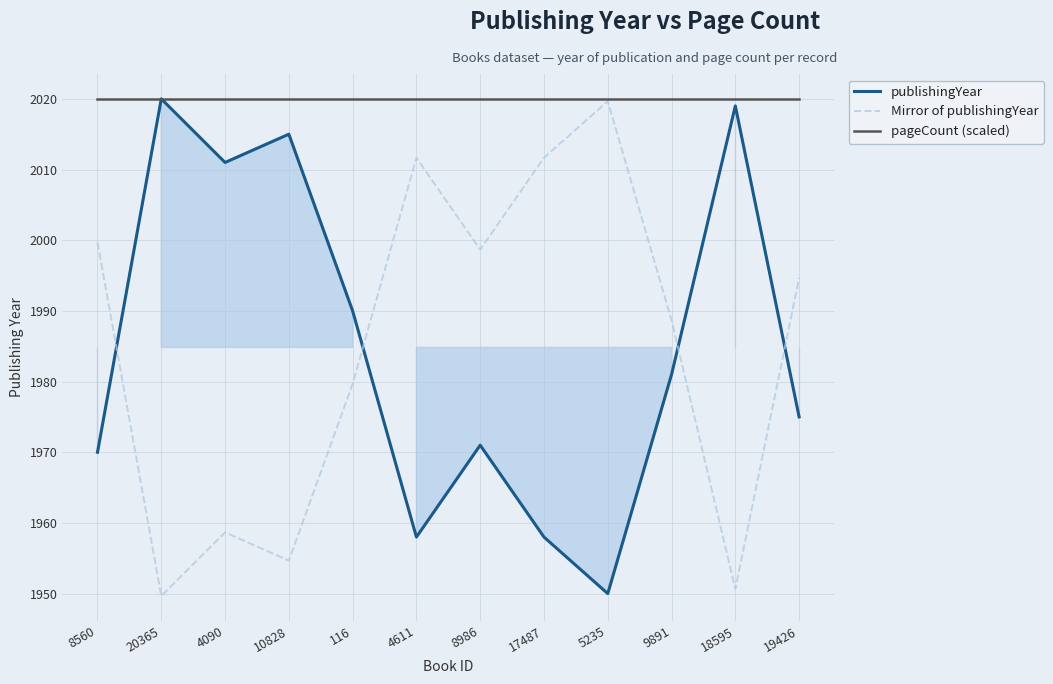

True or false: pageCount (scaled) has more than 1 points higher than both neighbors.

False